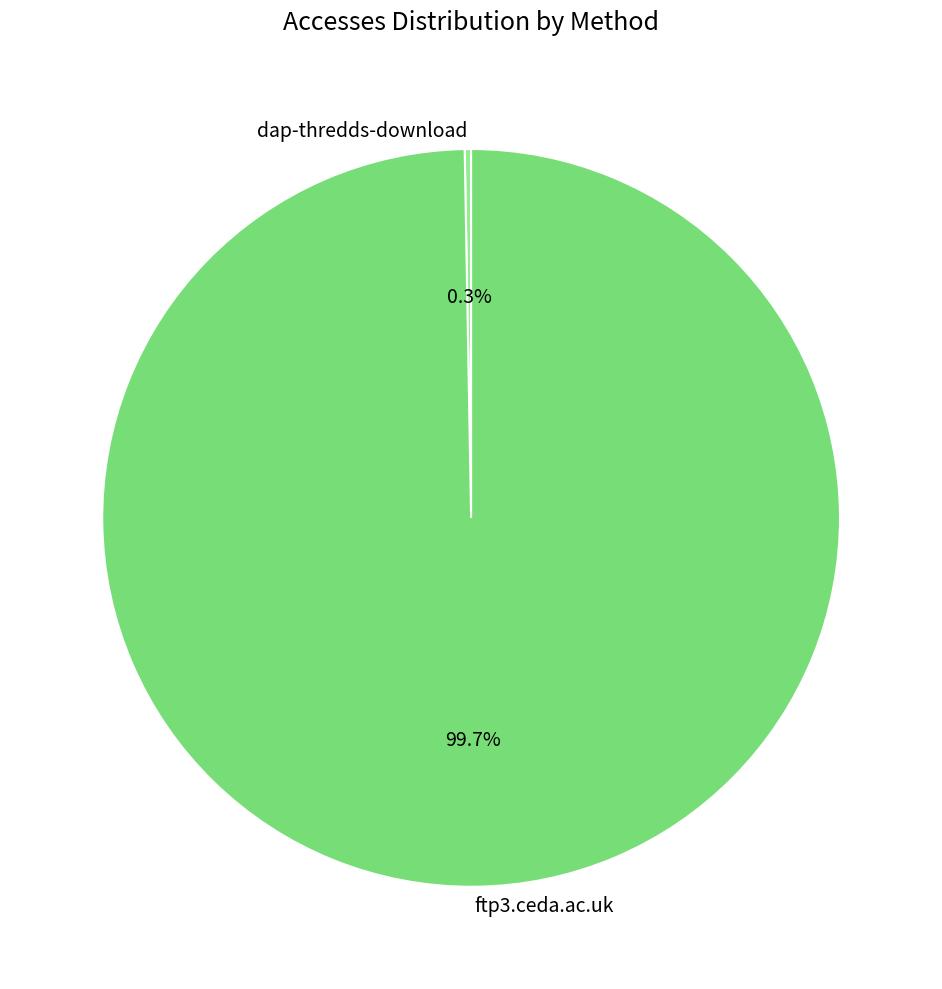

Which category has the smallest portion of the pie?

dap-thredds-download